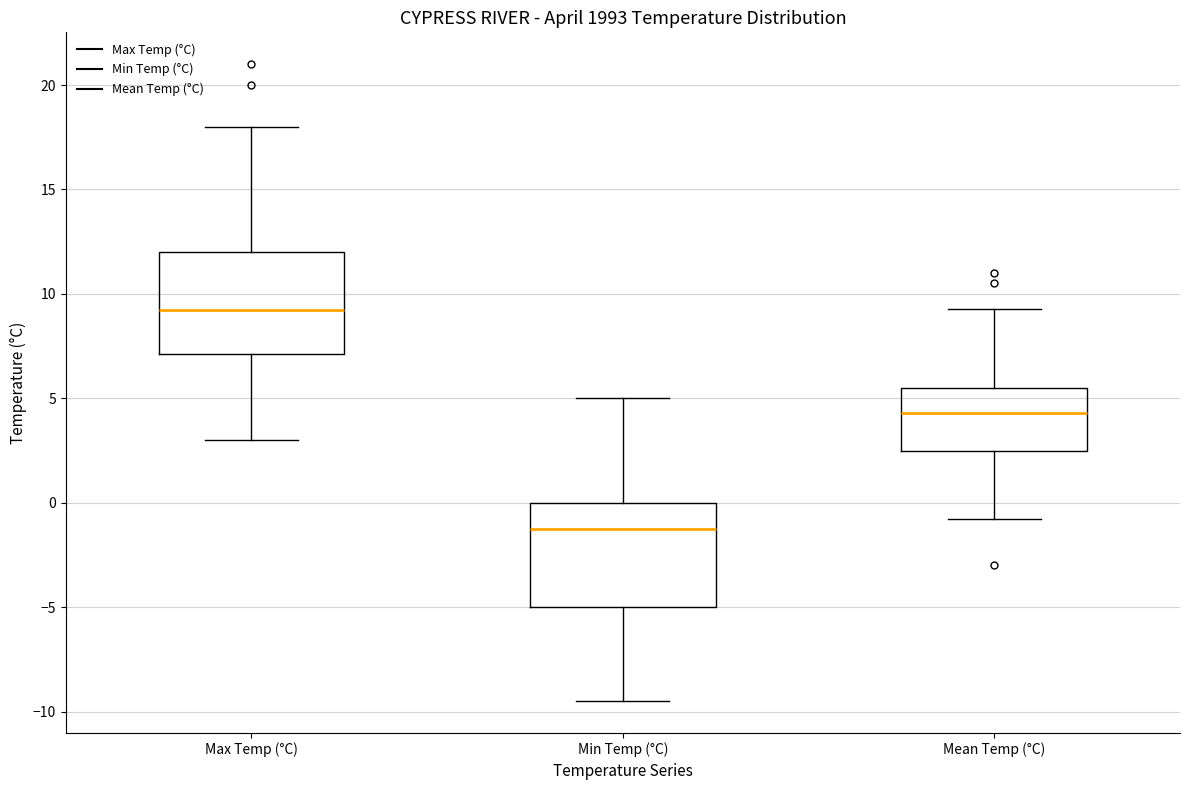

Reading left to right, transcribe this box plot: for each box, give where its median line is, the range the box spans, and where its two whiskers end, as read against the y-axis. The values are not printed on the chart, so give them approximately, as read against the axis.

Max Temp (°C): median 9.5, box 7.0 to 12.0, whiskers 3.0 to 18.0
Min Temp (°C): median -1.0, box -5.0 to 0.0, whiskers -9.5 to 5.0
Mean Temp (°C): median 4.5, box 2.5 to 5.5, whiskers -1.0 to 9.5